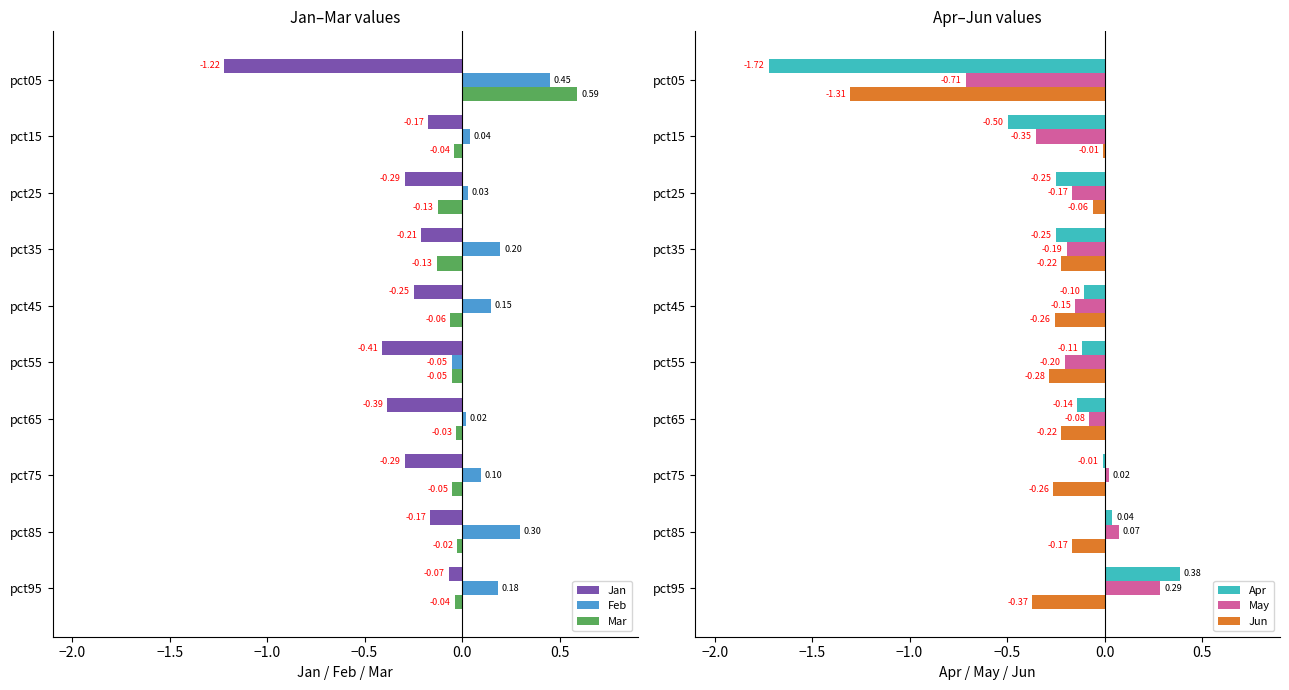

What is the difference between the maximum and minimum values in the May series?

1.0